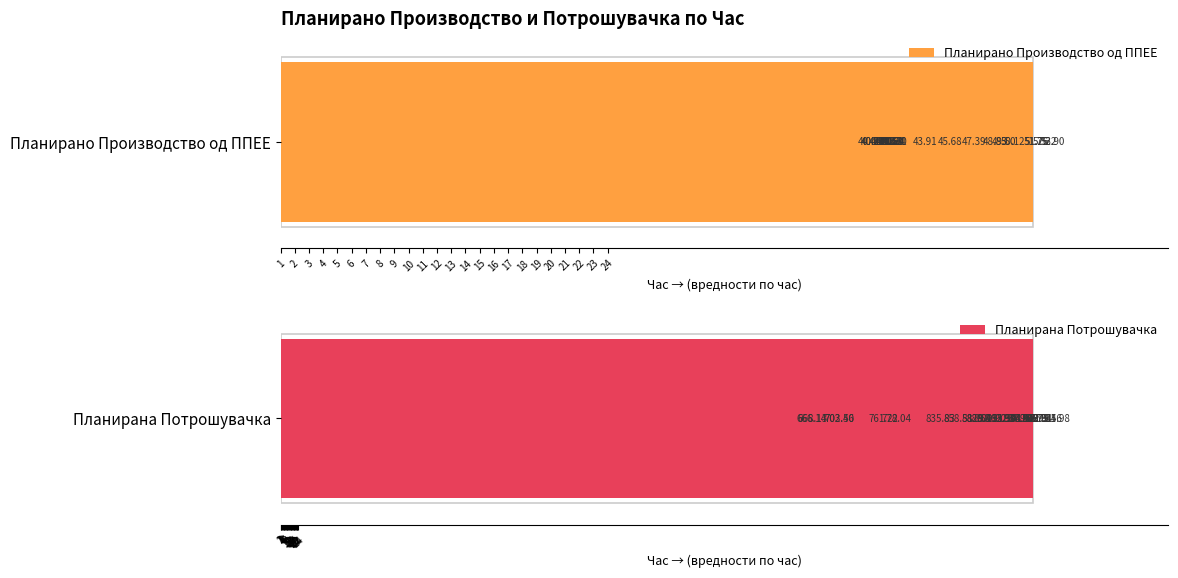

List the series in order of their overall mean, lowest first.

Планирано Производство од ППЕЕ, Планирана Потрошувачка